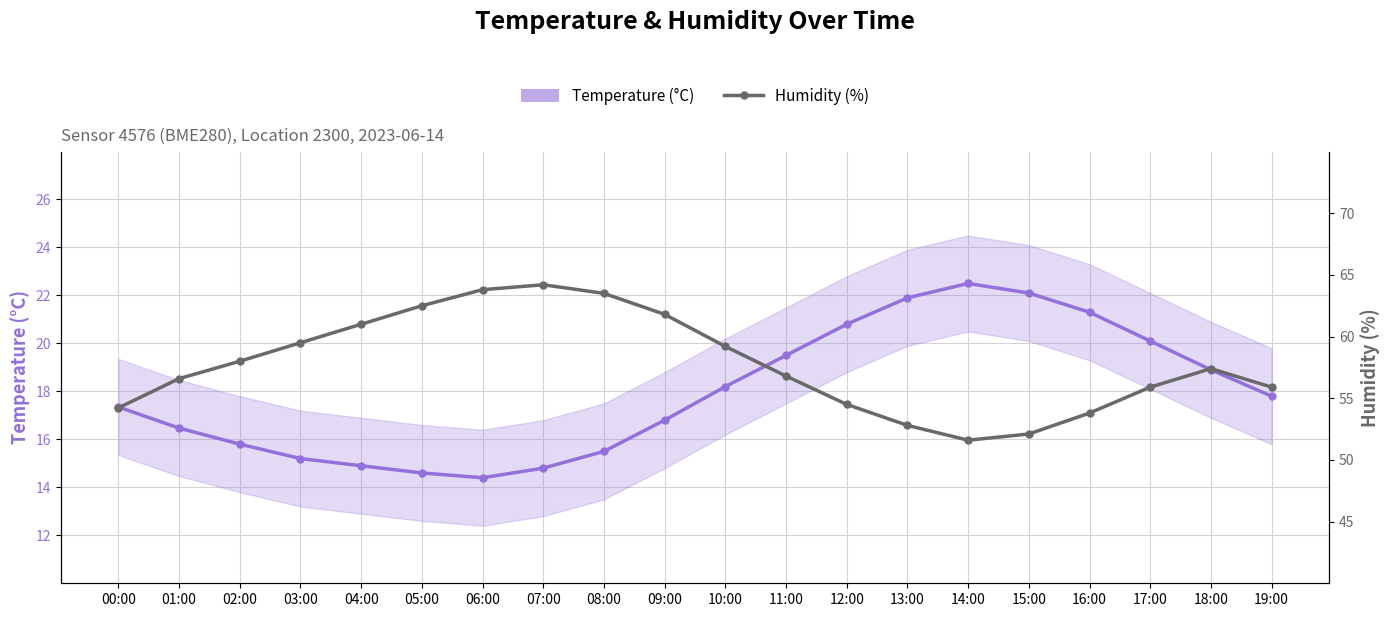

At which label is Temperature (°C) closest to 18?

10:00